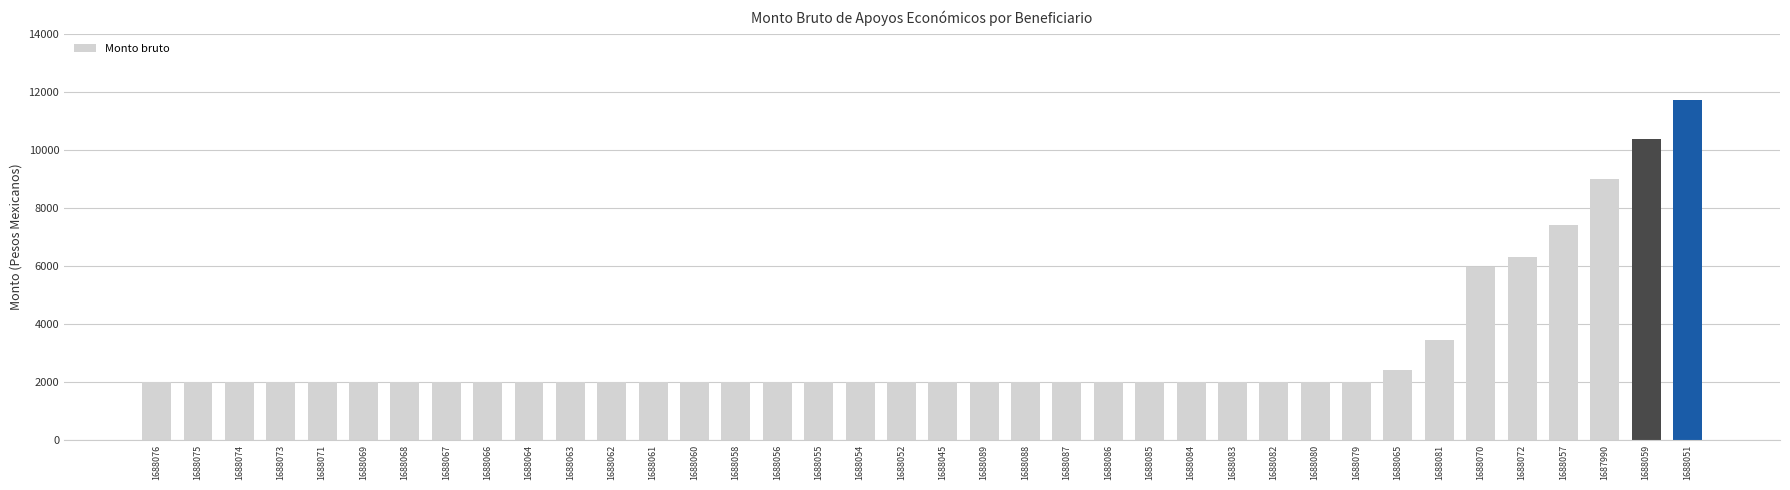

Does the chart contain any negative values?

No